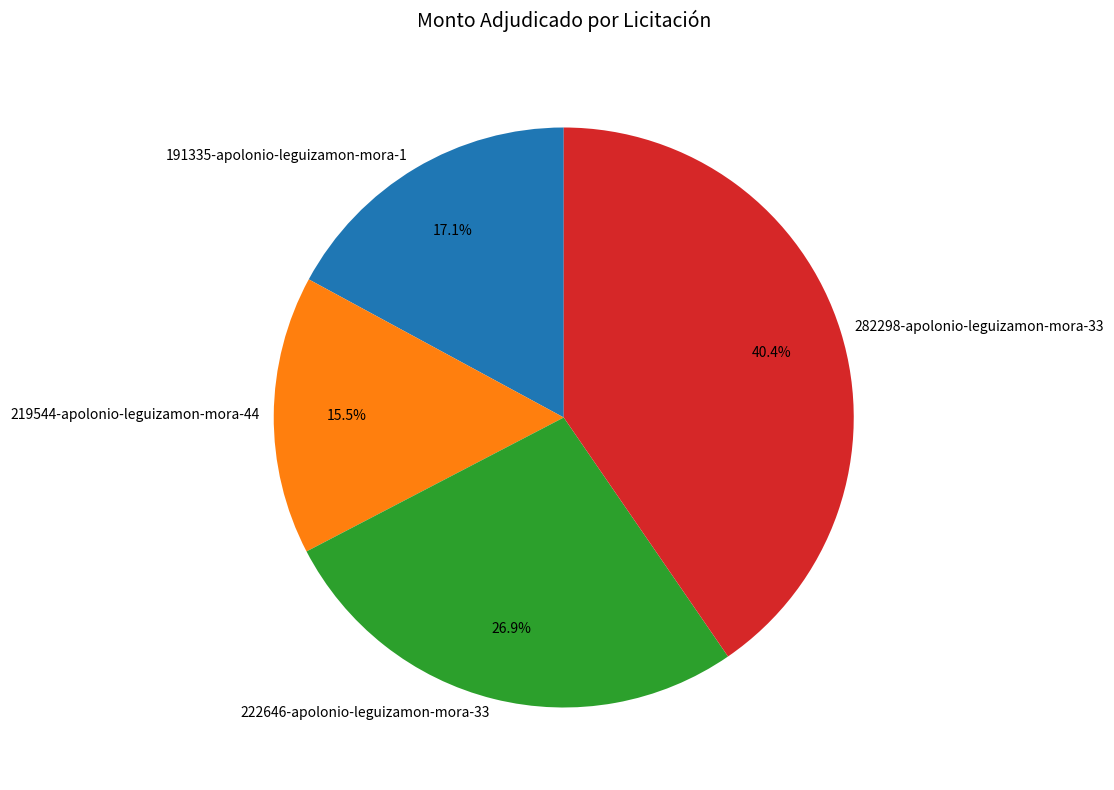

Rank the categories by value from lowest to highest.

219544-apolonio-leguizamon-mora-44, 191335-apolonio-leguizamon-mora-1, 222646-apolonio-leguizamon-mora-33, 282298-apolonio-leguizamon-mora-33